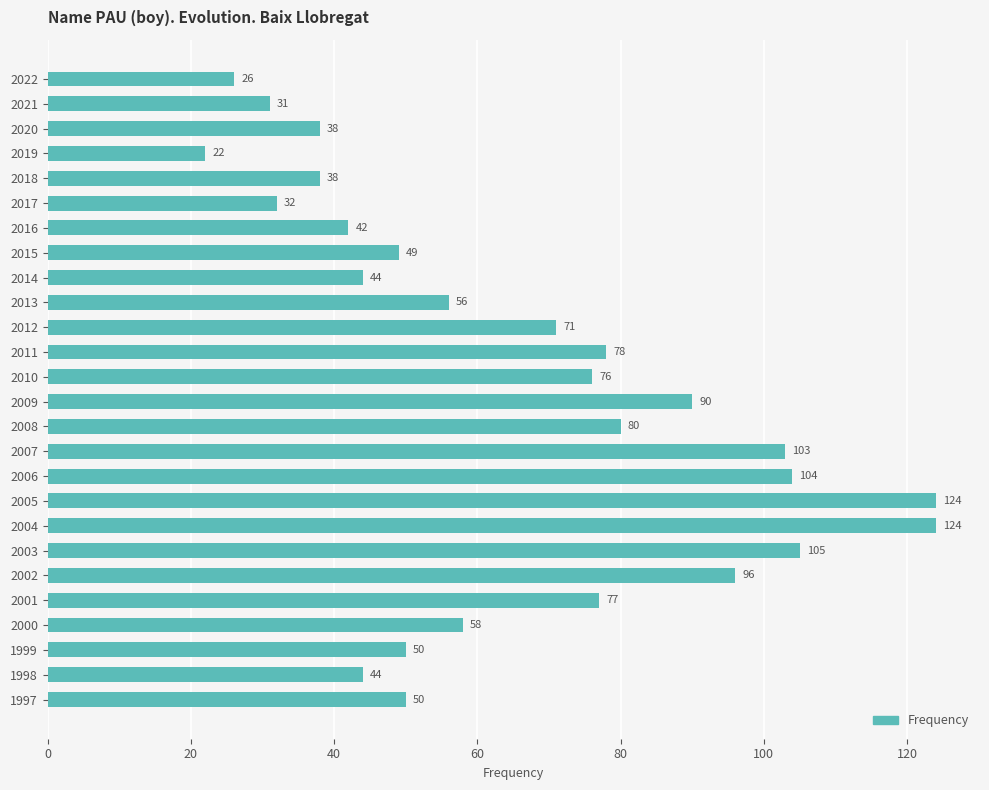

Count the number of categories in the chart.

26